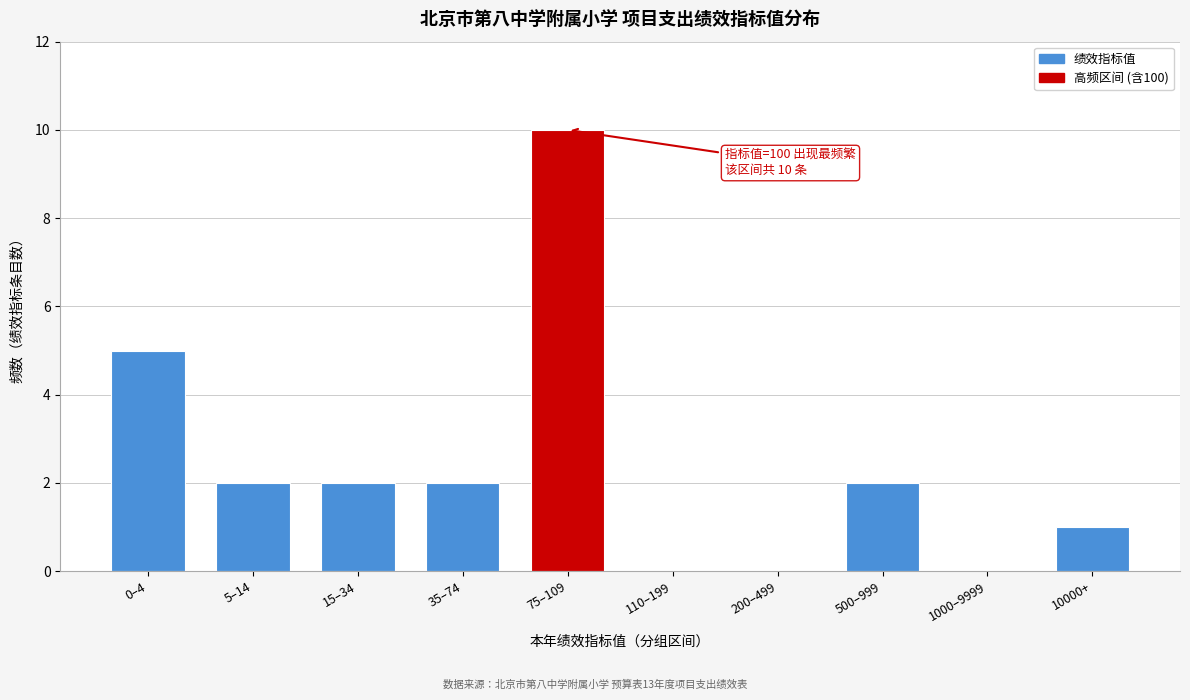

The chart shows a value of 2 at 75–109. True or false?

False